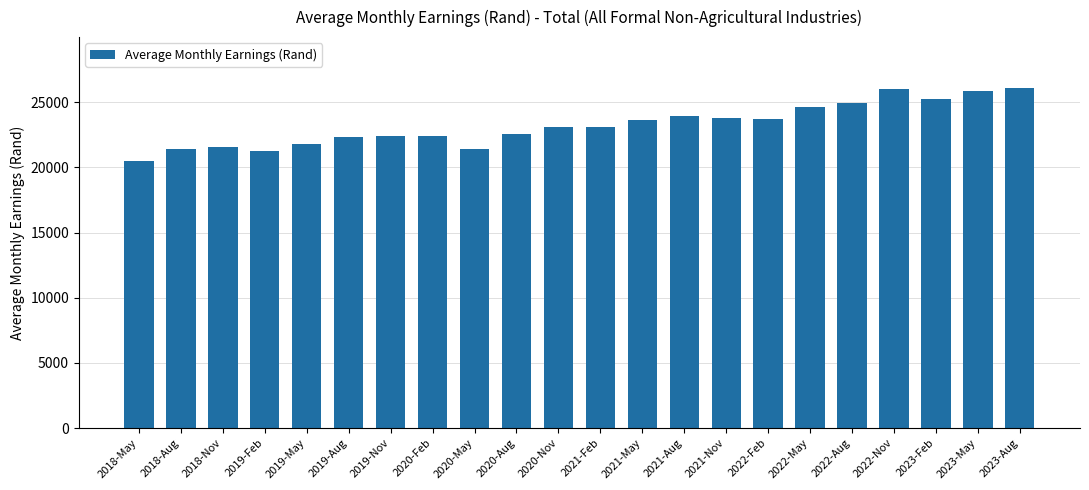

The chart shows a value of 23084.0 at 2020-Nov. True or false?

True